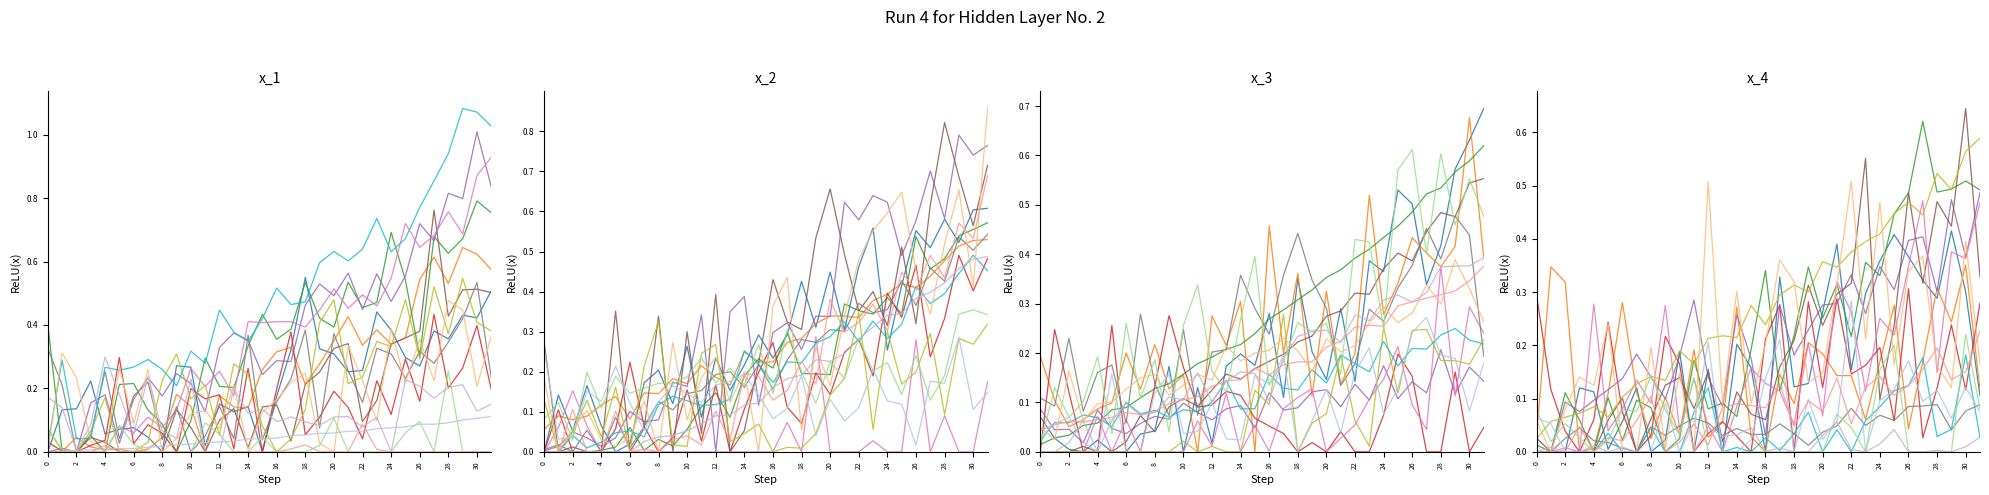

True or false: there are more than 2 points higher than both neighbors.

False